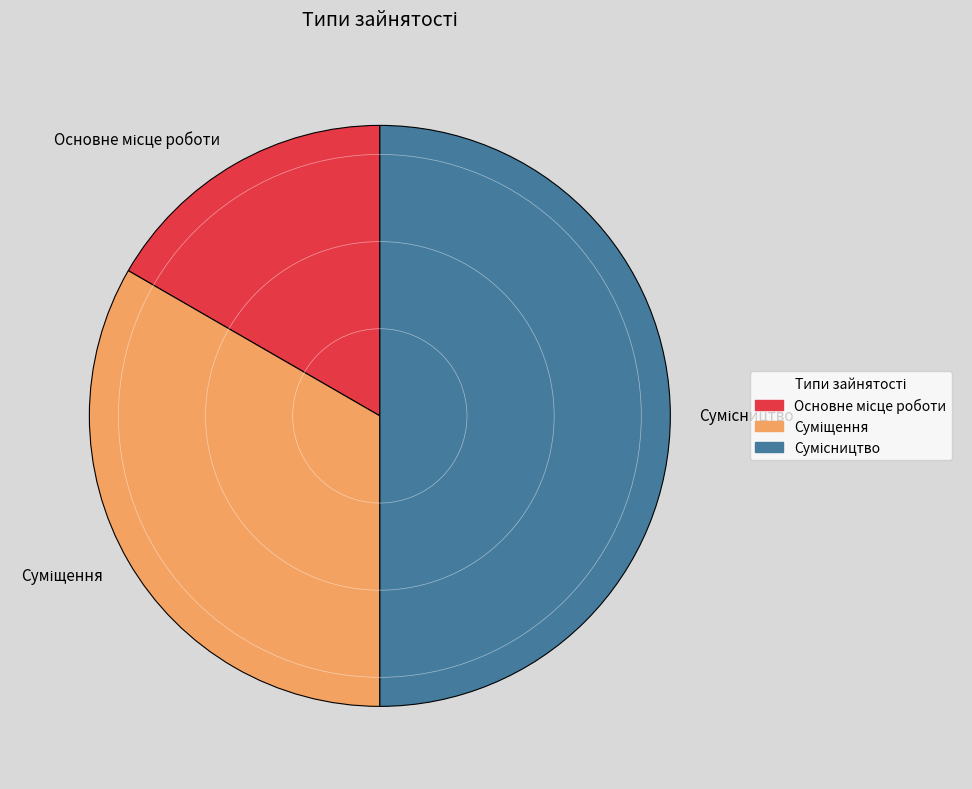

How many segments does this pie chart have?

3